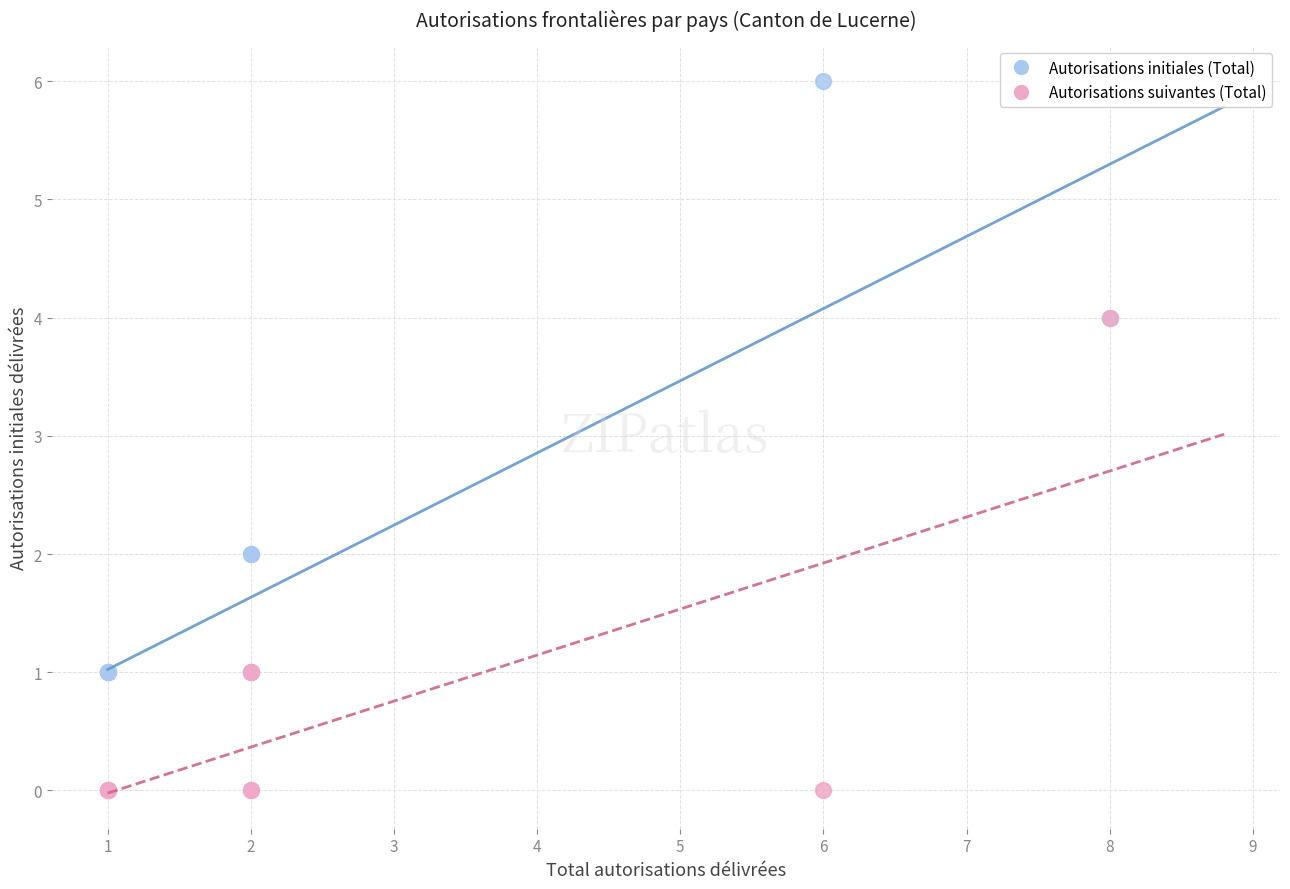

What are all the series names shown in the legend?

Autorisations initiales (Total), Autorisations suivantes (Total)